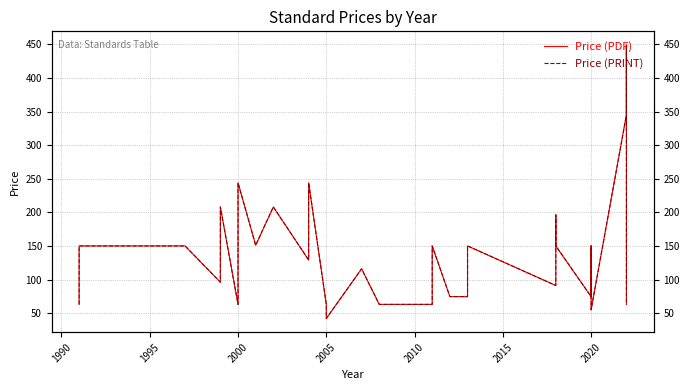

True or false: Price (PDF) and Price (PRINT) intersect in this chart.

False